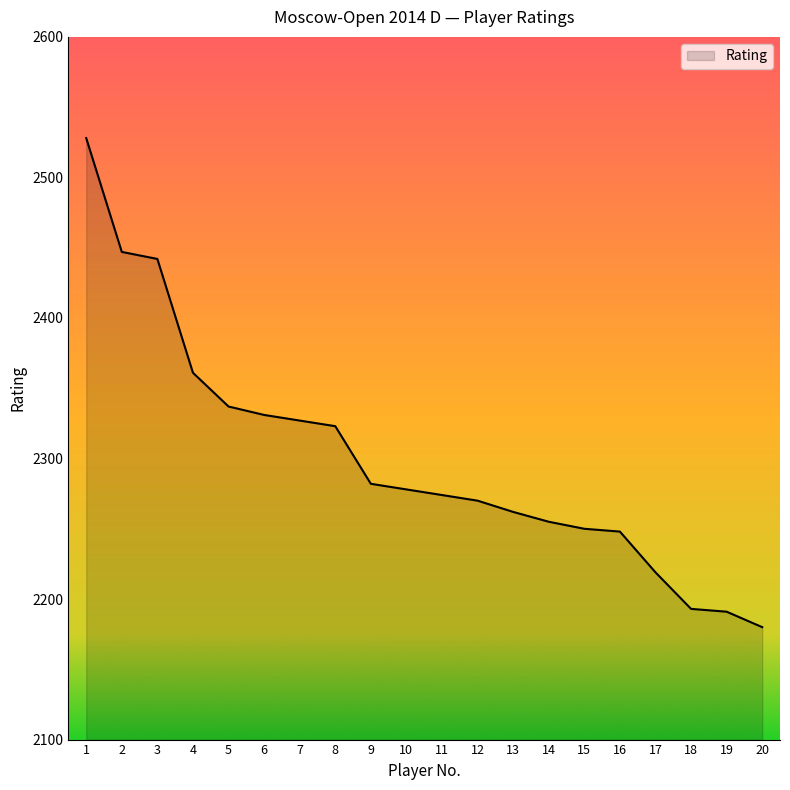

Between 6 and 19, which is larger?

6